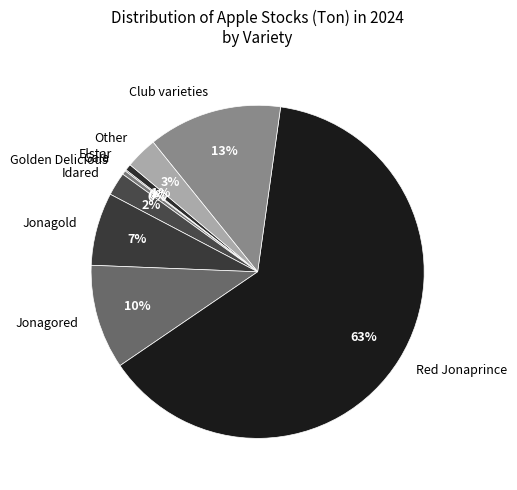

What is the largest slice in the pie chart?

Red Jonaprince